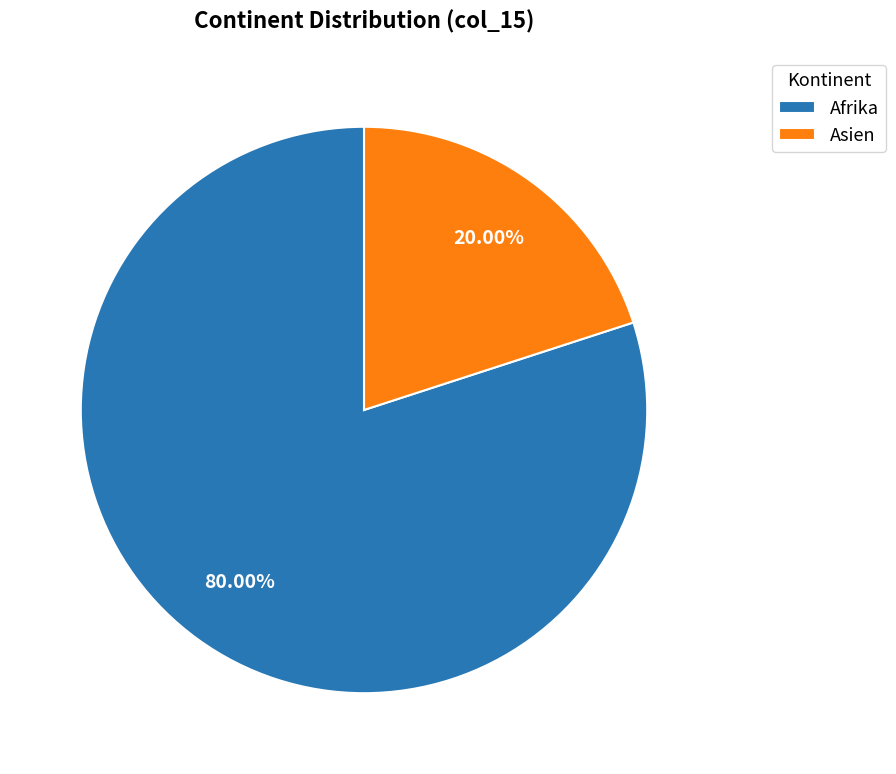

To the nearest percent, what percentage of the pie is Asien?

20%